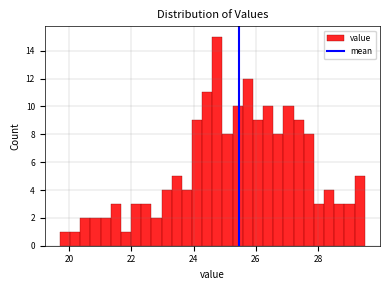

Read against the x-axis, roughly where is the centre of the tallest bar?

24.8